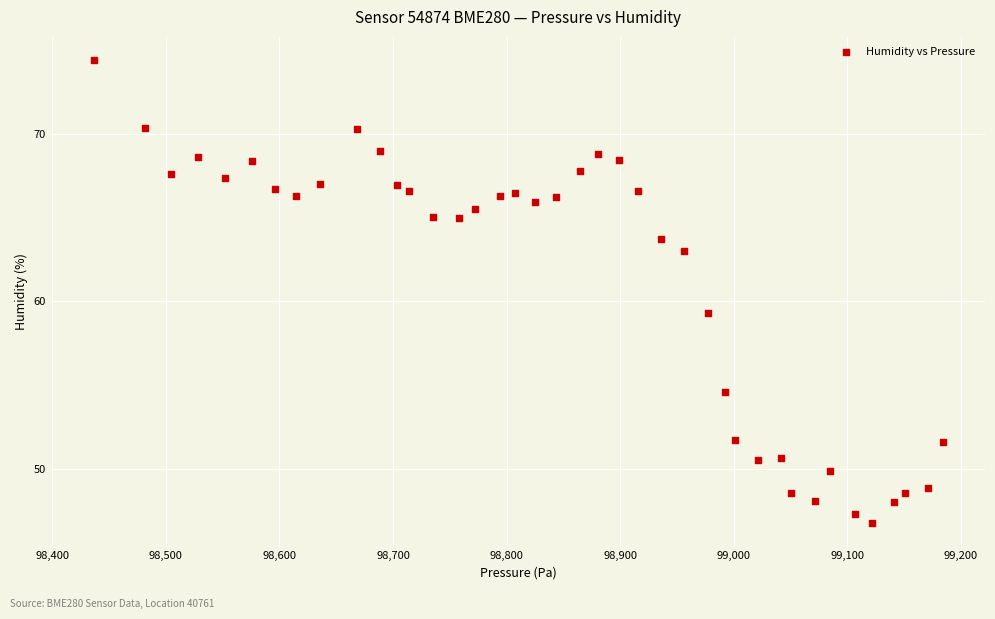

What Y value in the scatter plot is closest to 60?

59.3